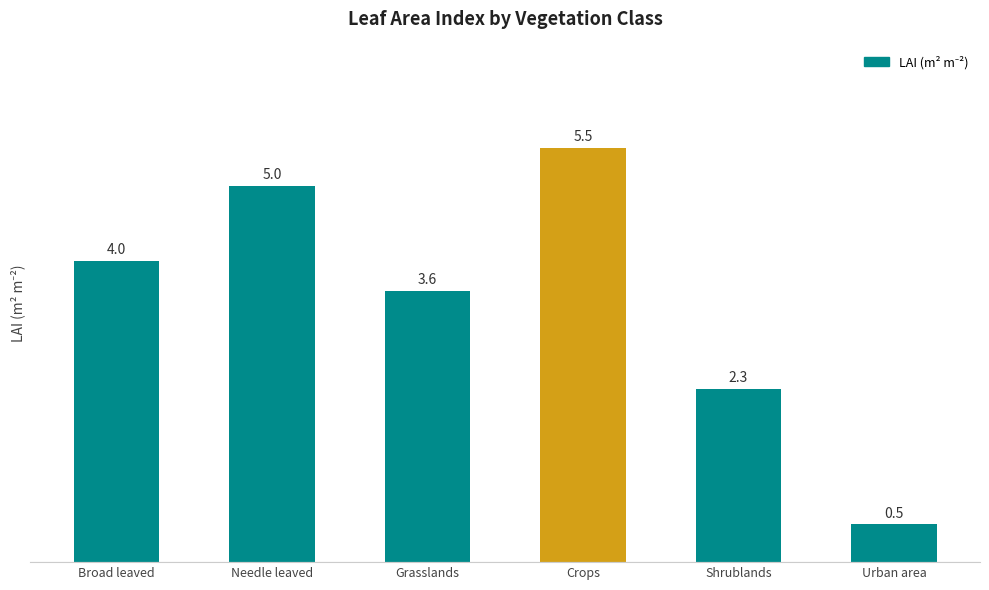

What position from the left is Shrublands?

5